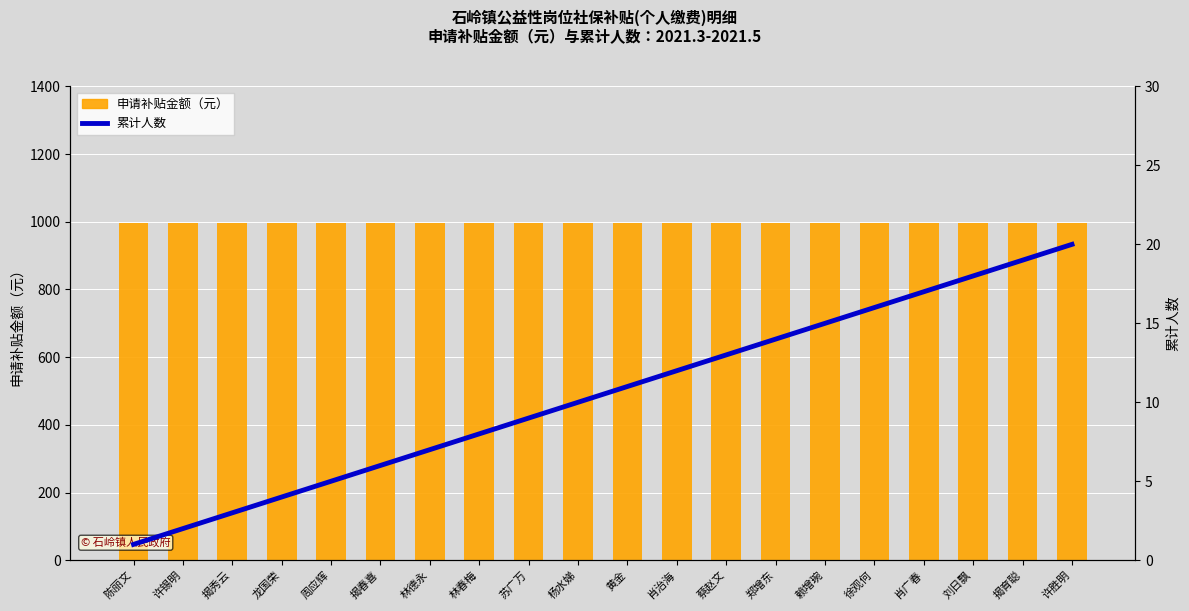

What are all the series names shown in the legend?

申请补贴金额（元）, 累计人数